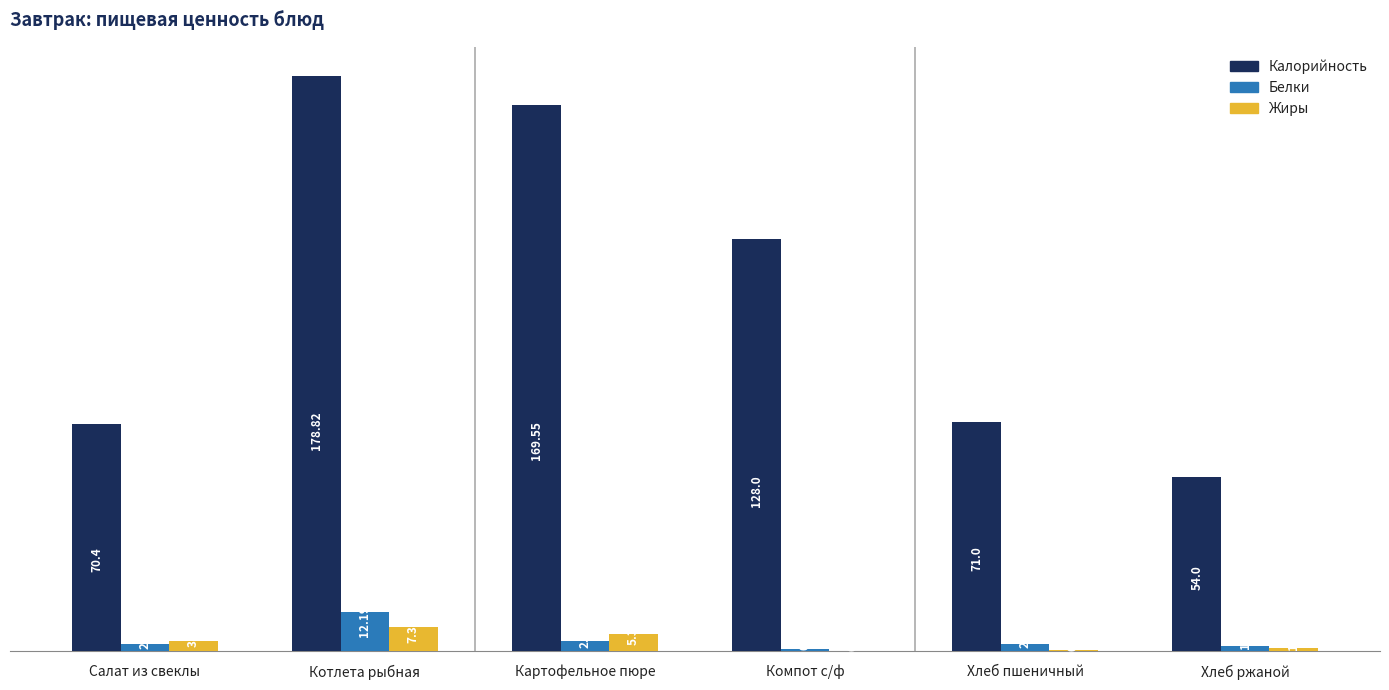

At which label is Белки closest to 6?

Картофельное пюре